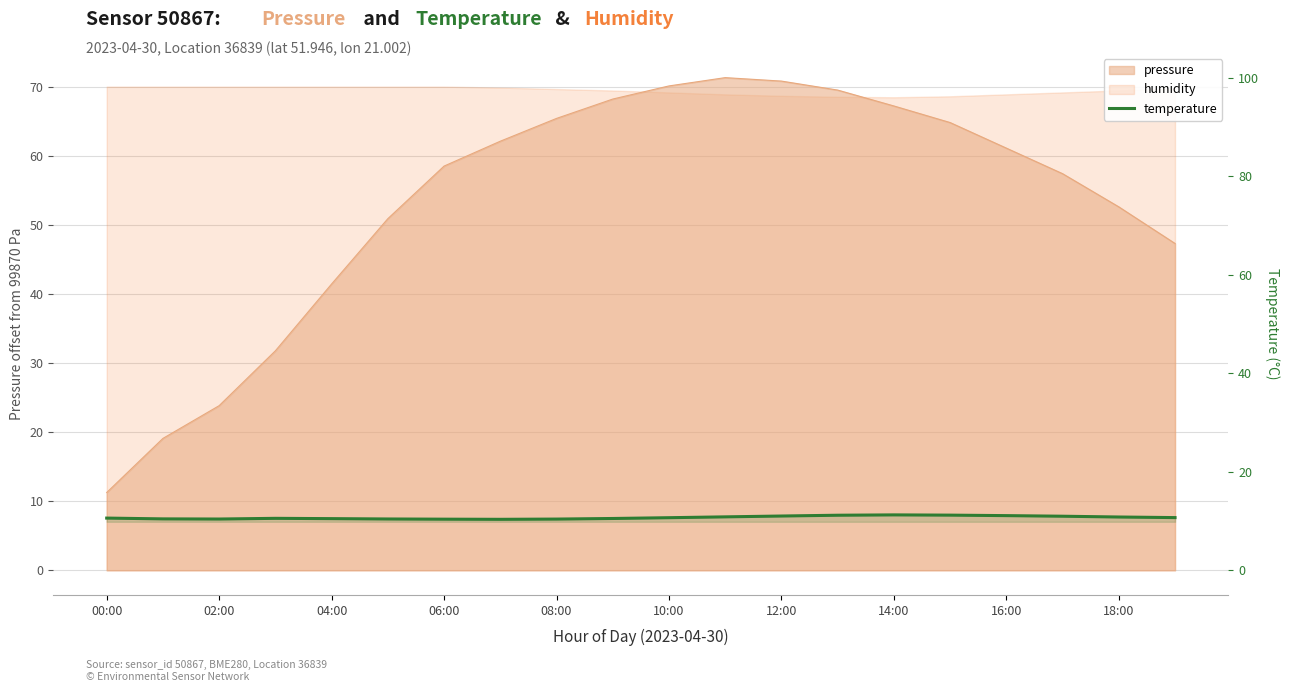

What is the minimum value shown in the chart?

10.3